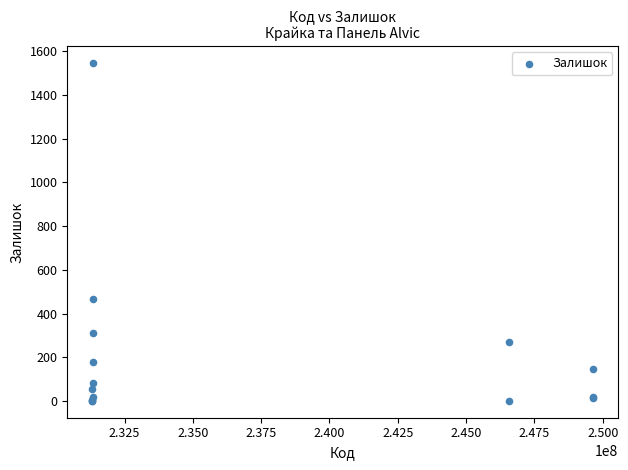

What Y value in the scatter plot is closest to 773?

465